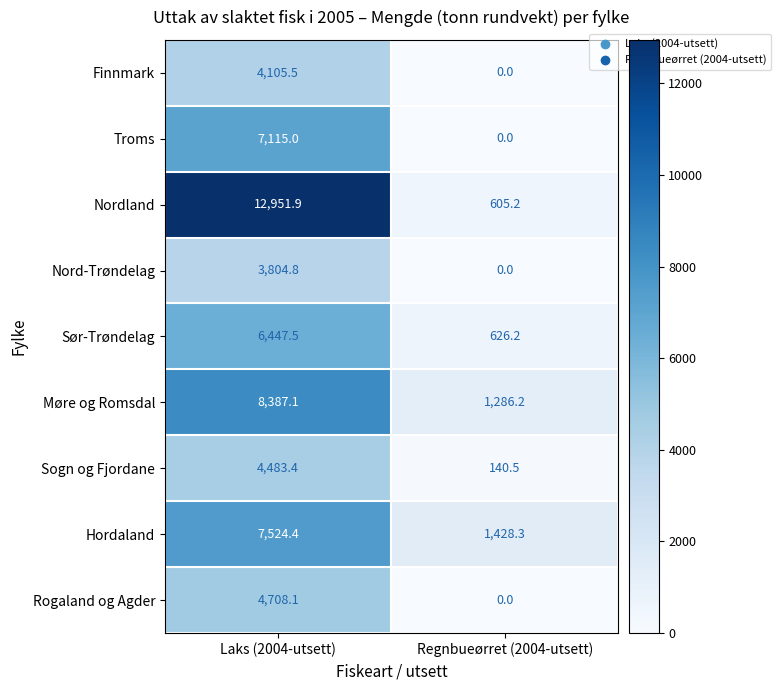

Reading left to right, what are all the values shown in this chart?

Finnmark: 4105.5	0.0
Troms: 7115.0	0.0
Nordland: 12951.9	605.2
Nord-Trøndelag: 3804.8	0.0
Sør-Trøndelag: 6447.5	626.2
Møre og Romsdal: 8387.1	1286.2
Sogn og Fjordane: 4483.4	140.5
Hordaland: 7524.4	1428.3
Rogaland og Agder: 4708.1	0.0